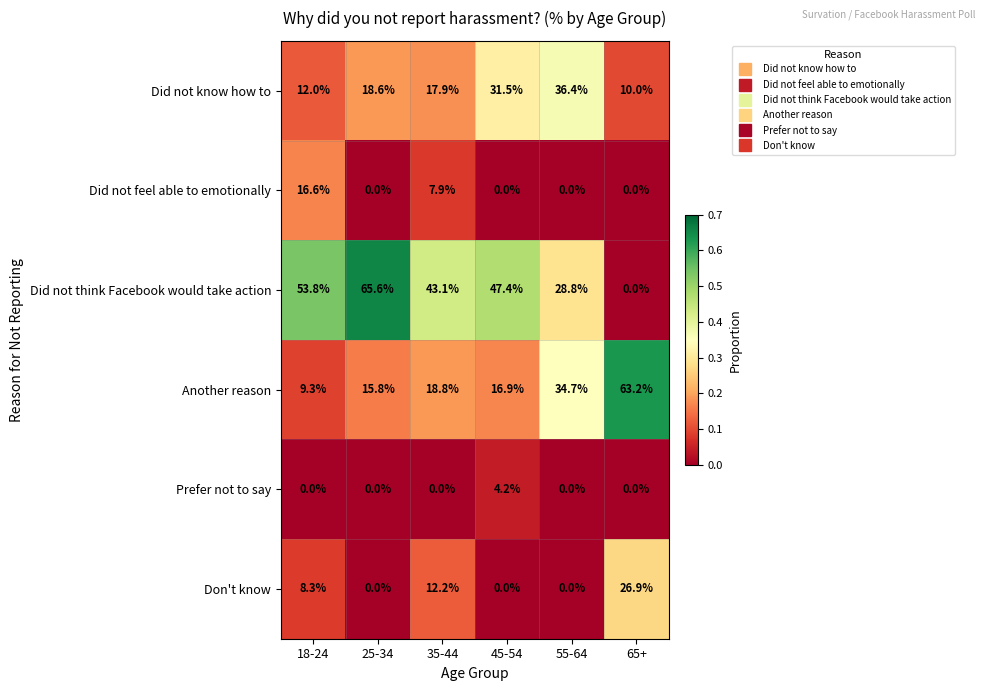

Where does the Don't know series first go above 8?

18-24